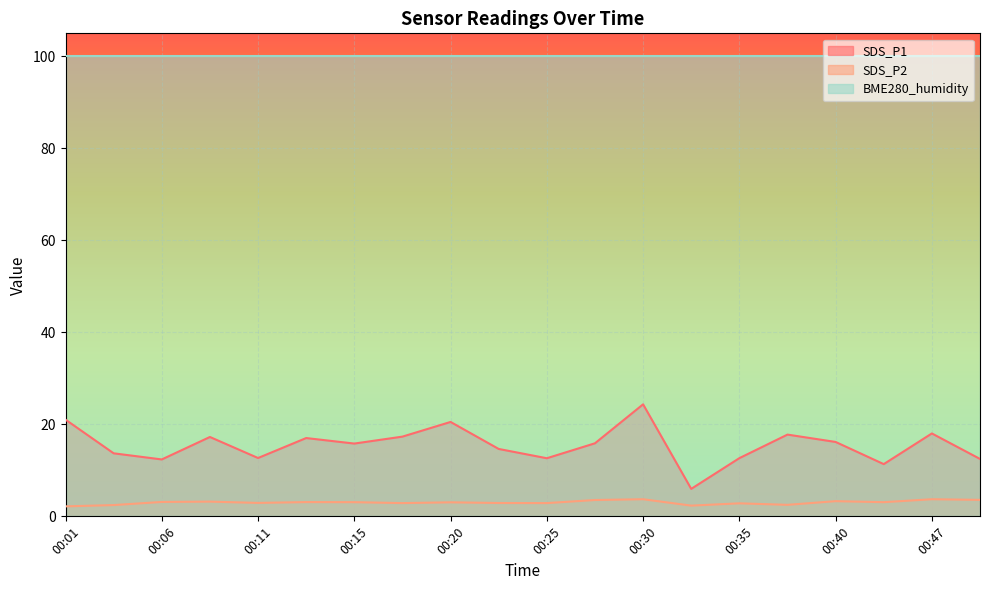

At which category is the sum across all series the highest?

00:30